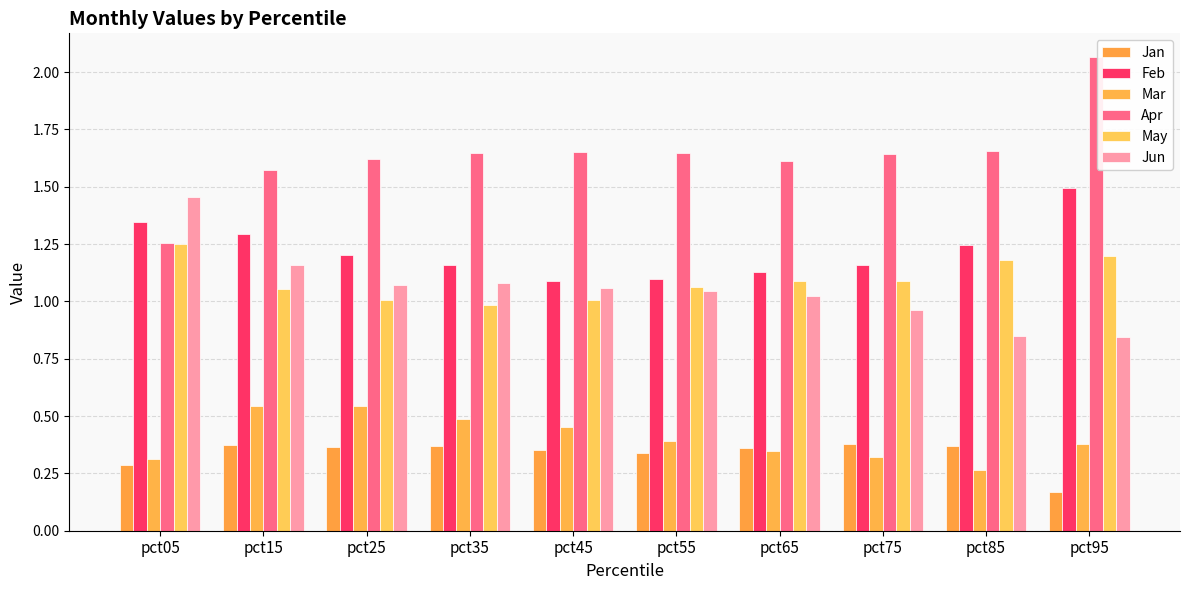

Which series has the widest spread of values?

Apr